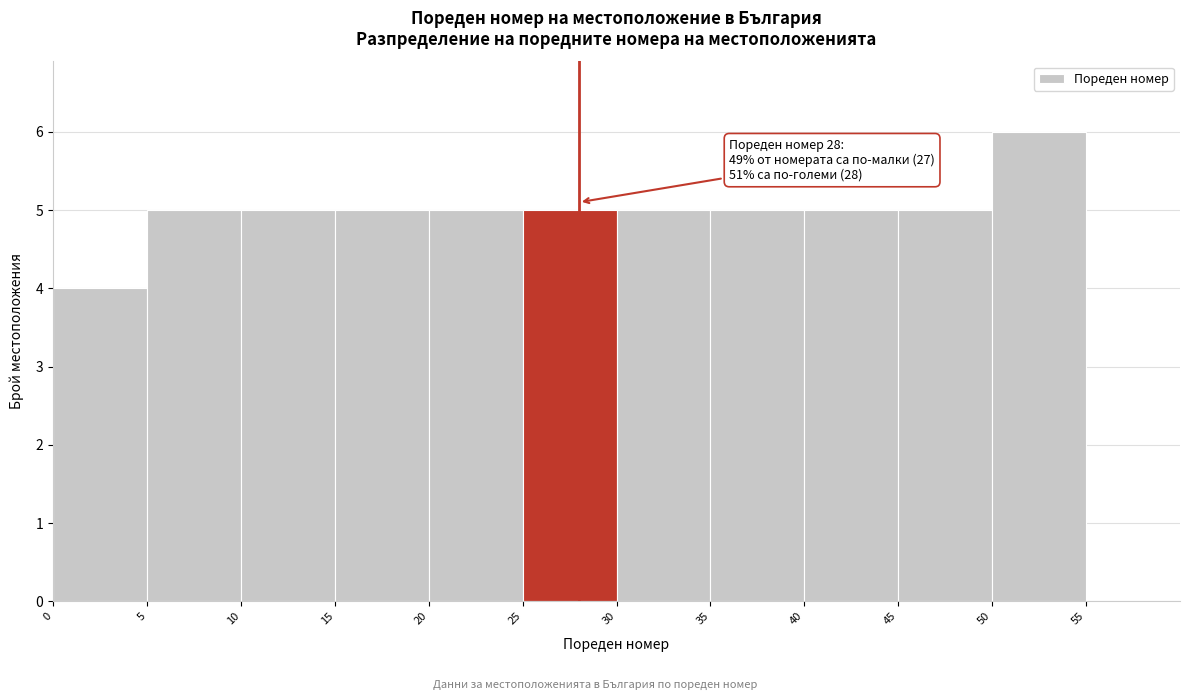

Which range on the x-axis has the tallest bar?

50 to 55